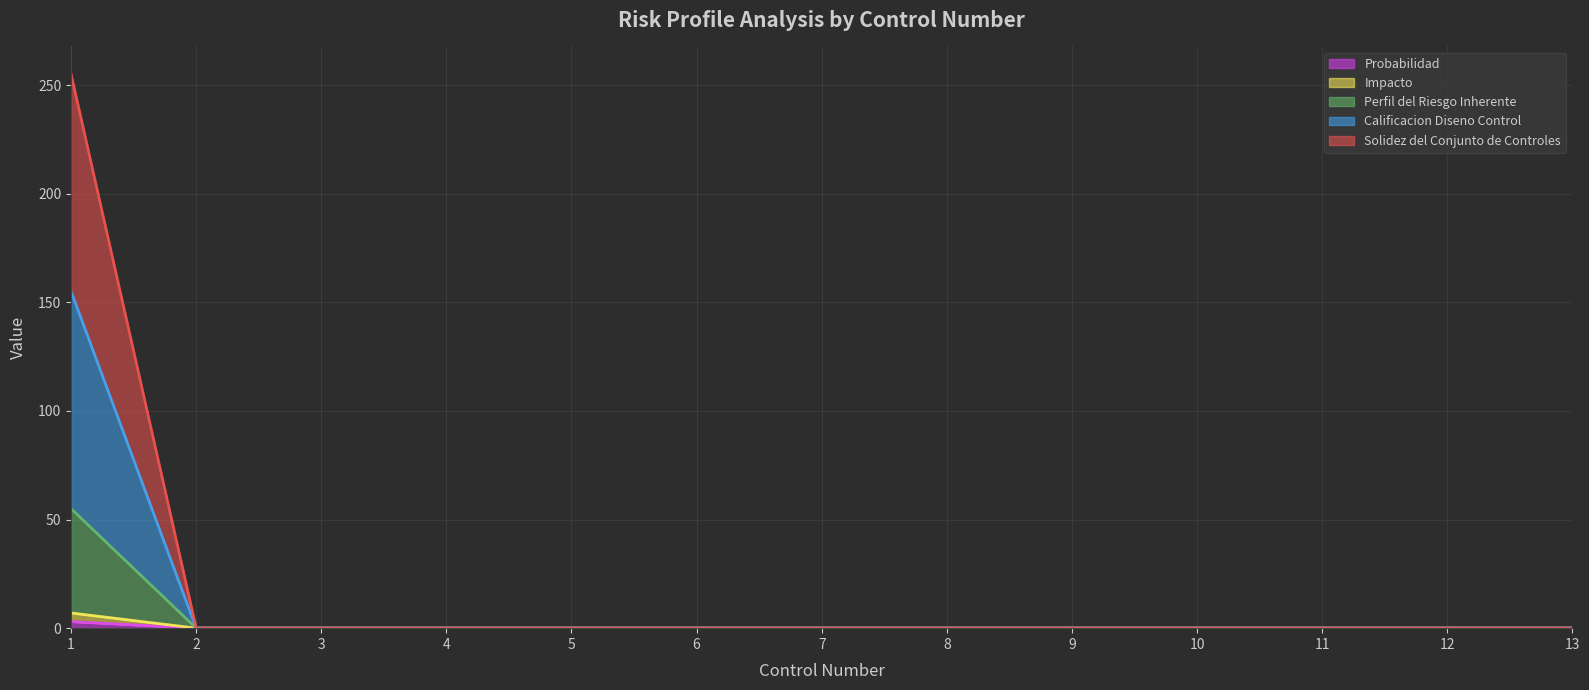

Which label corresponds to the smallest value in the chart?

2